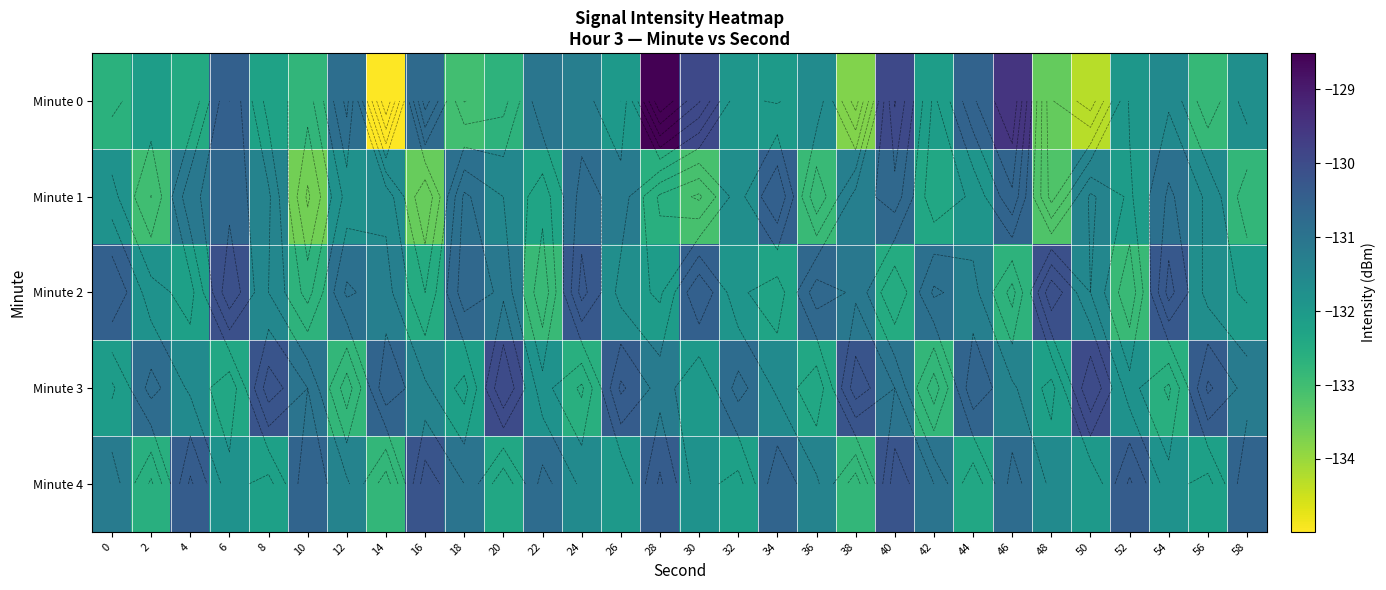

Which category has the lowest value across all series?

14